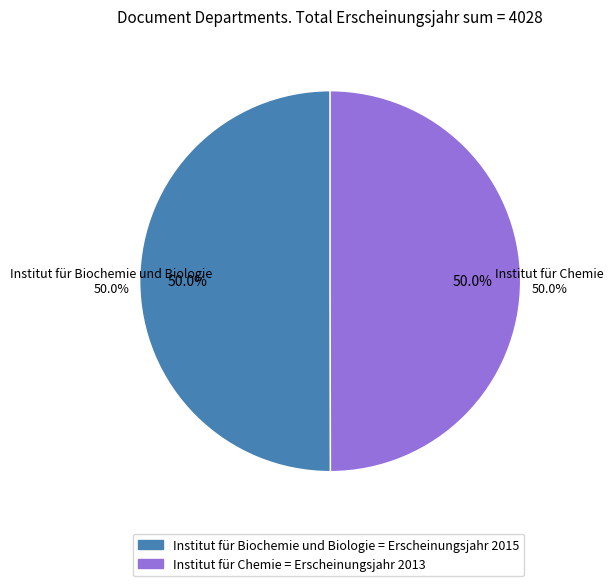

What is the largest slice in the pie chart?

Institut für Biochemie und Biologie